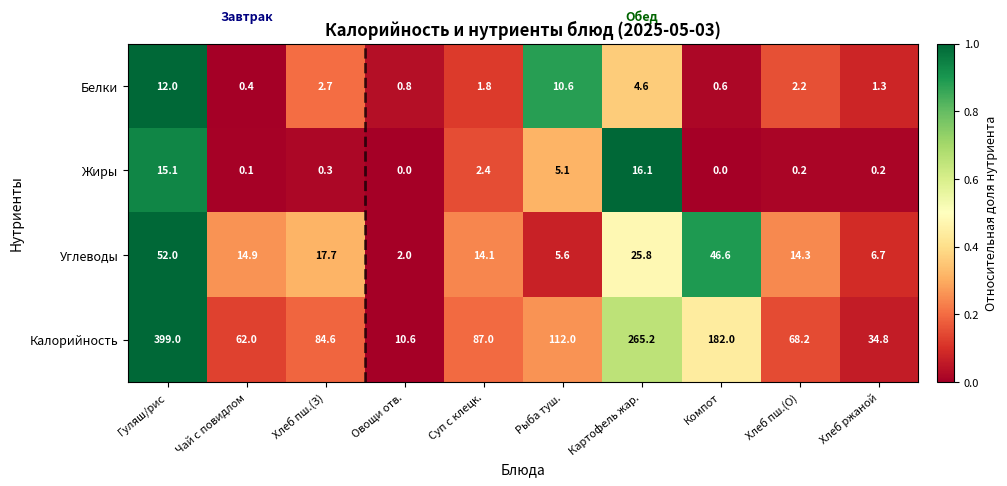

What is the average value of the Белки series?

3.7